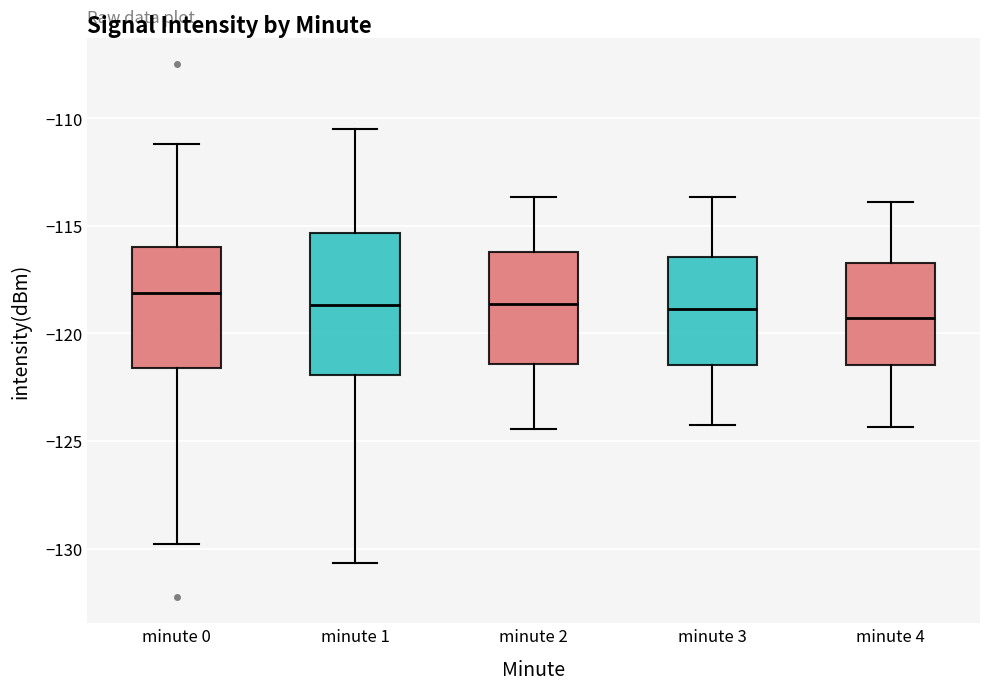

Comparing the boxes themselves (not the whiskers), which one is the tallest?

minute 1